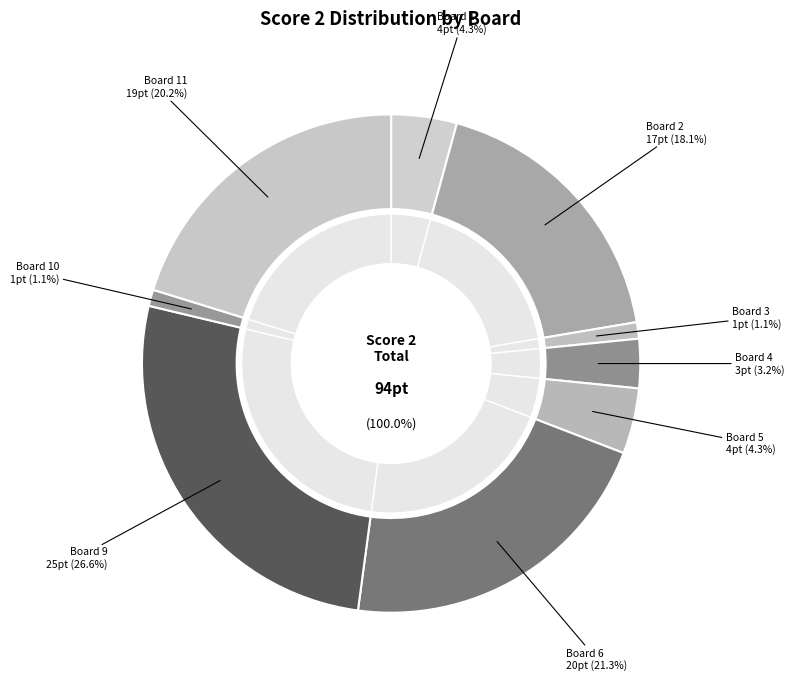

Between Board 10 and Board 8, which is larger?

Board 10